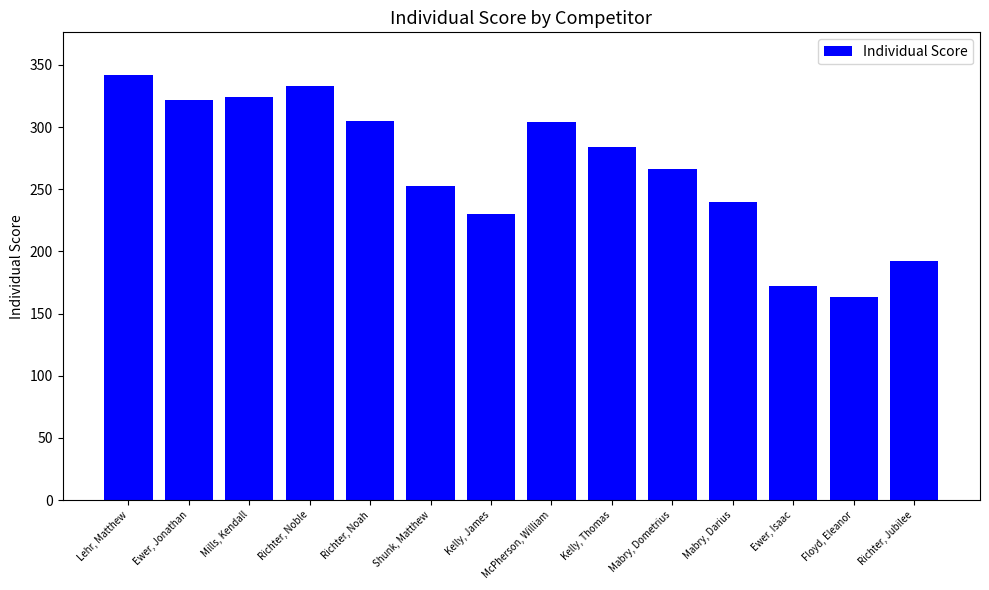

What is the change in value from Mabry, Darius to Floyd, Eleanor?

-77